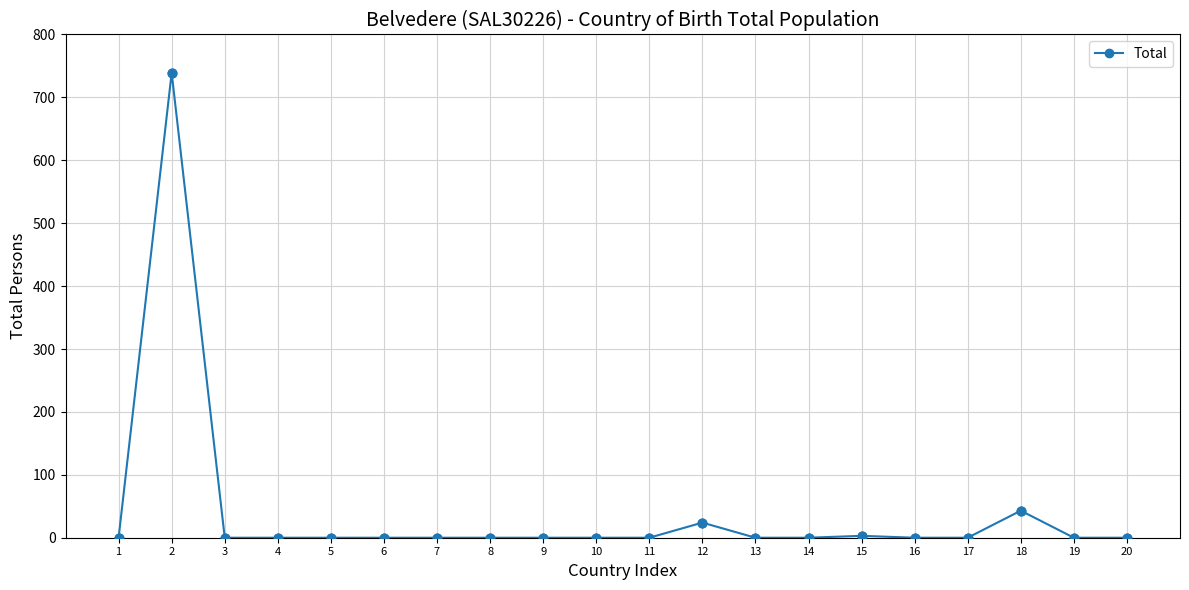

What is the change in value from 12 to 20?

-24